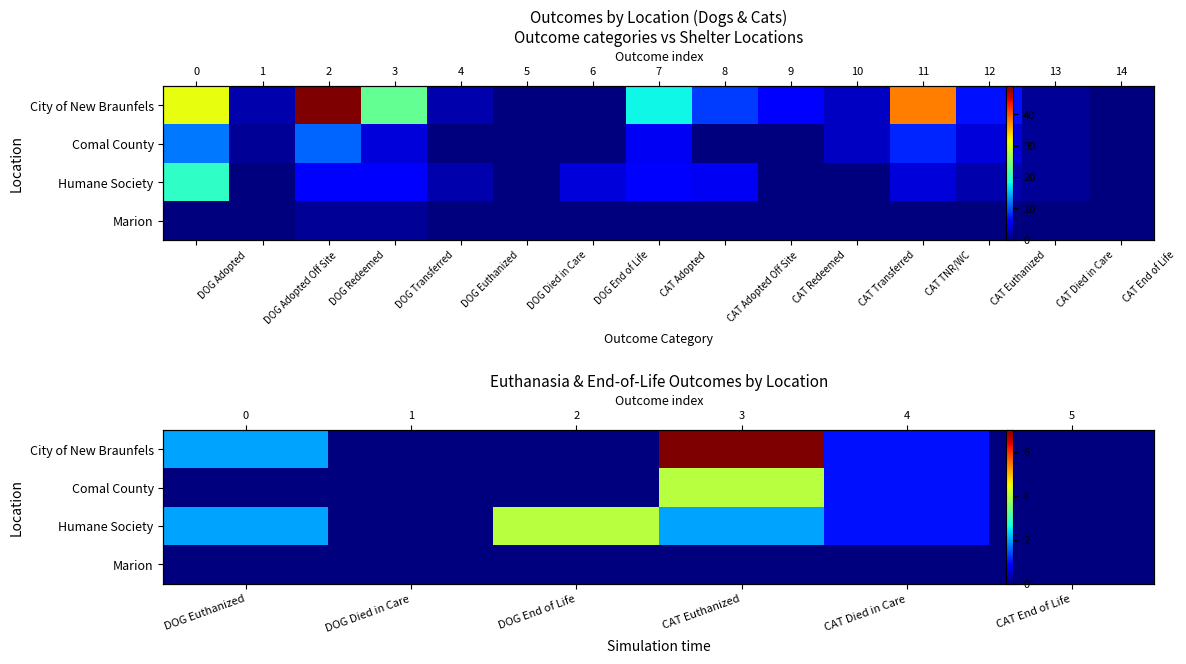

Which has a higher value, DOG Euthanized or DOG Died in Care?

DOG Euthanized